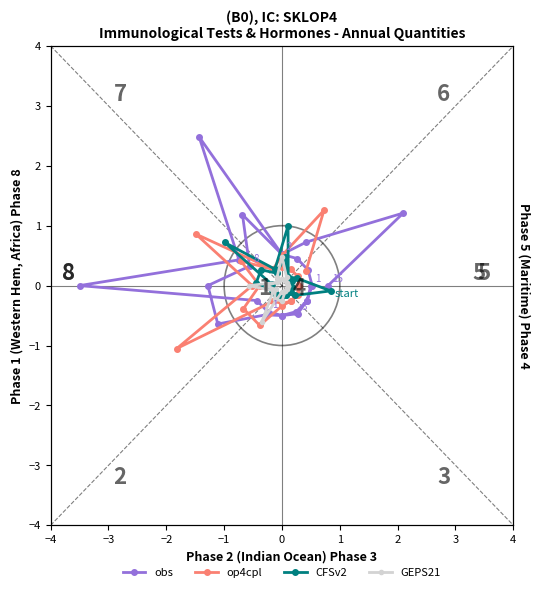

True or false: op4cpl has more than 1 points higher than both neighbors.

True